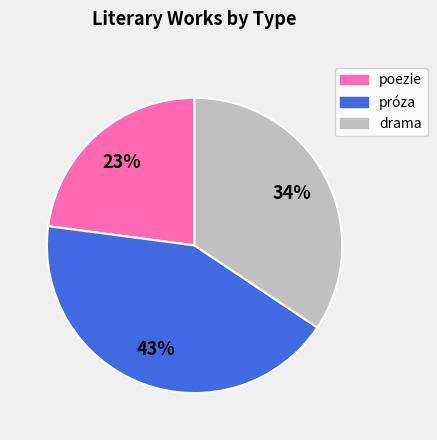

How many slices are in this pie chart?

3